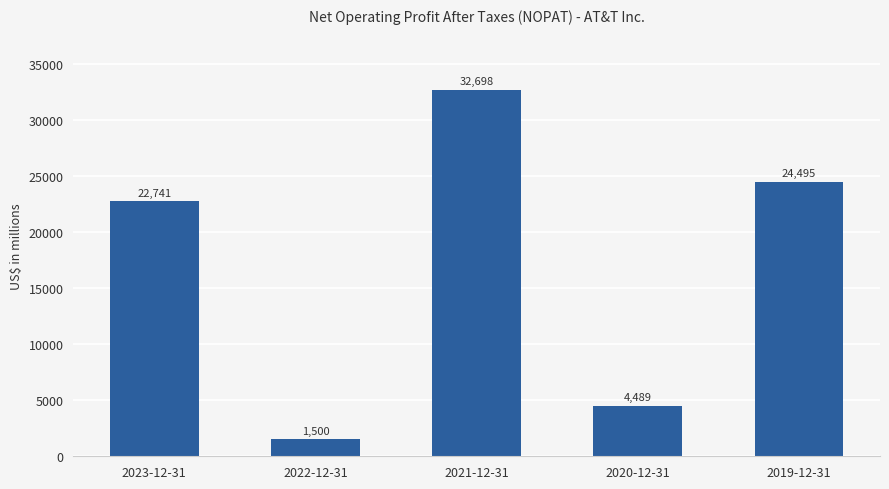

Does the chart contain stacked bars?

No